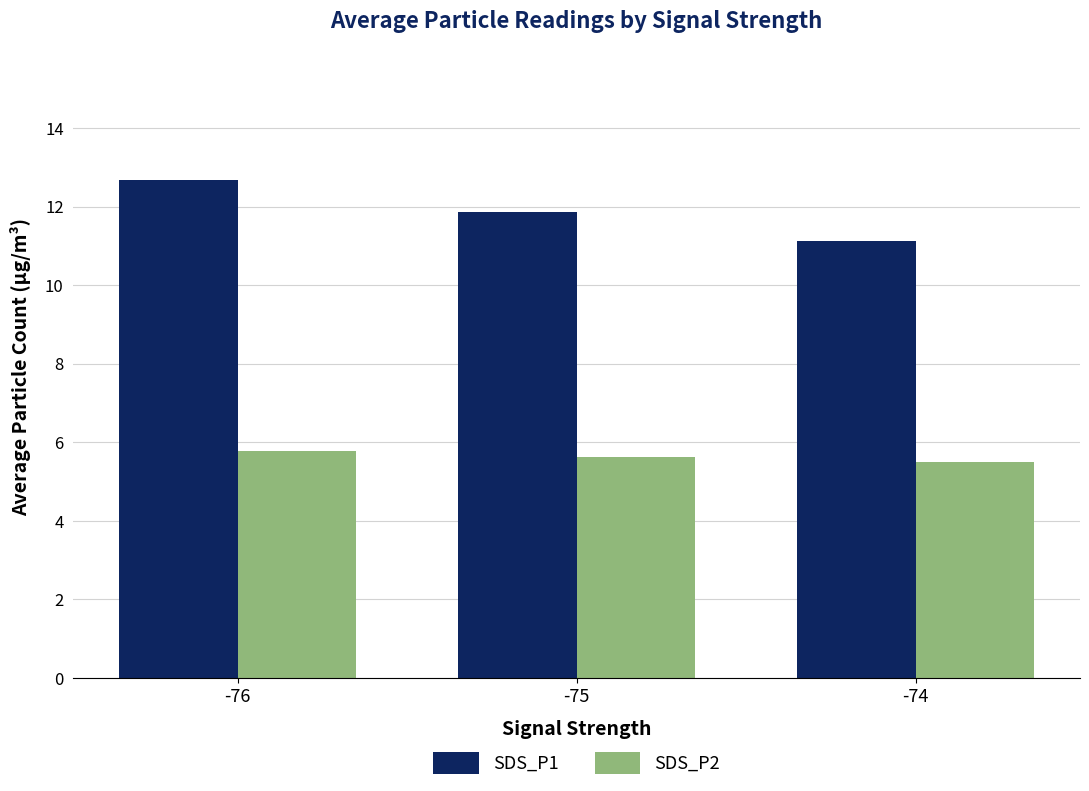

What is the difference between the SDS_P1 values at -74 and -76?

1.6